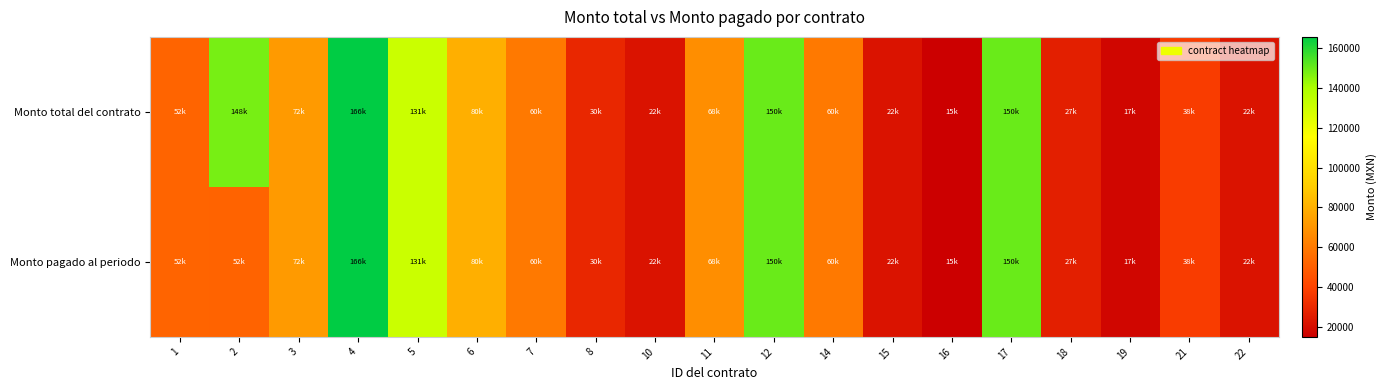

Which series has the largest total across all categories?

Monto total del contrato